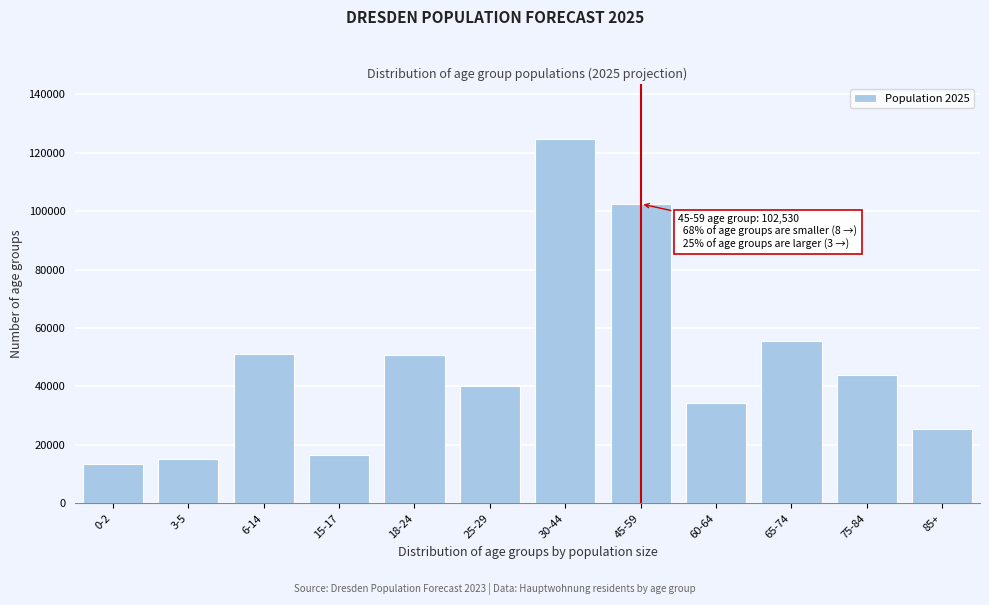

What is the label of the 4th bar from the right?

60-64